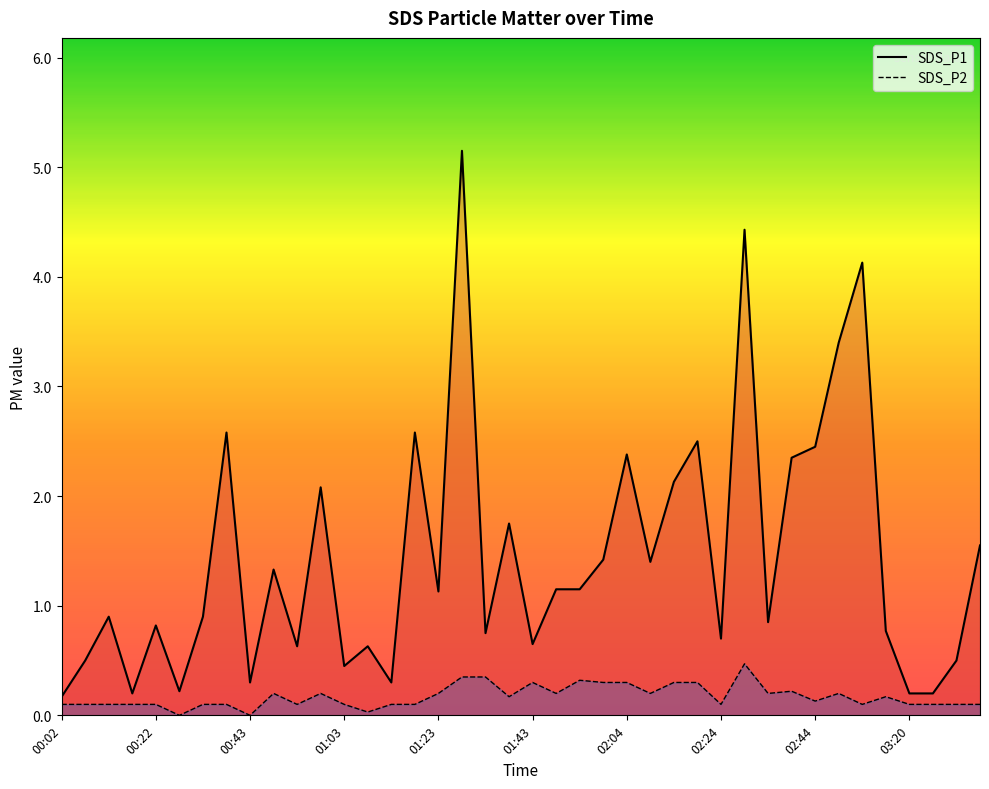

The value of SDS_P2 line at 33 is 0.2. True or false?

True